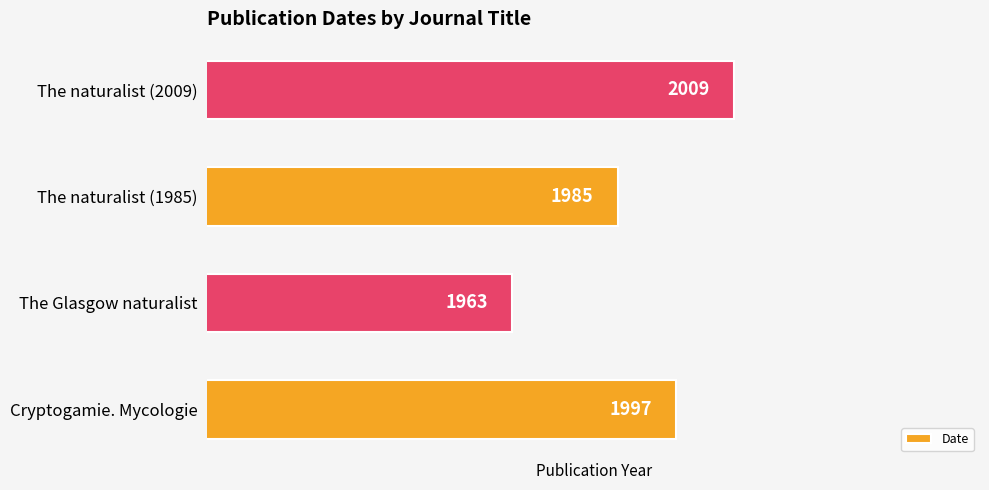

Is it true that the value at The naturalist (1985) is 3122?

False